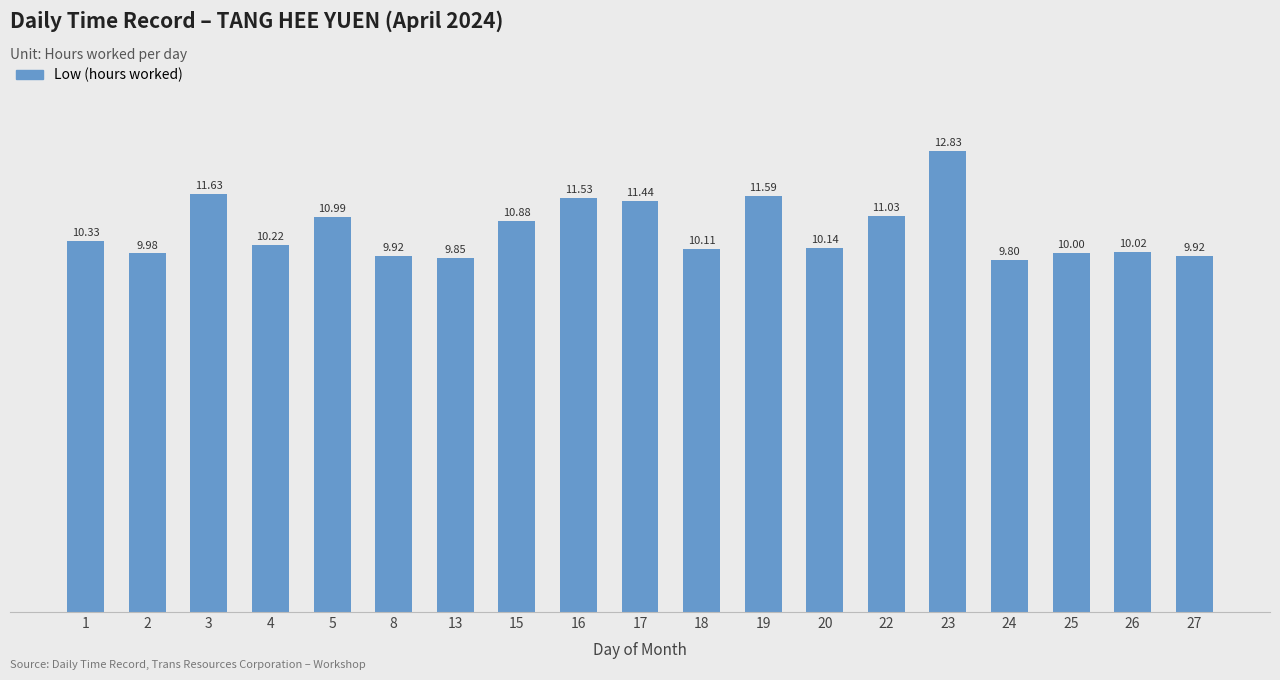

What is the average value?

10.6